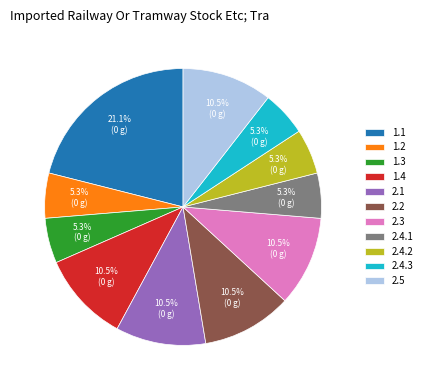

Between 2.5 and 2.4.2, which is larger?

2.5